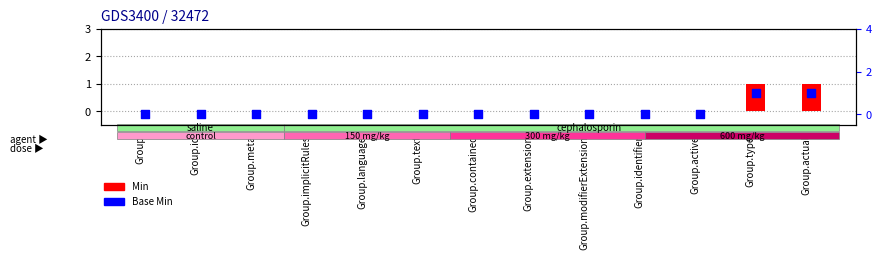

Which series reaches the minimum Y coordinate?

Min